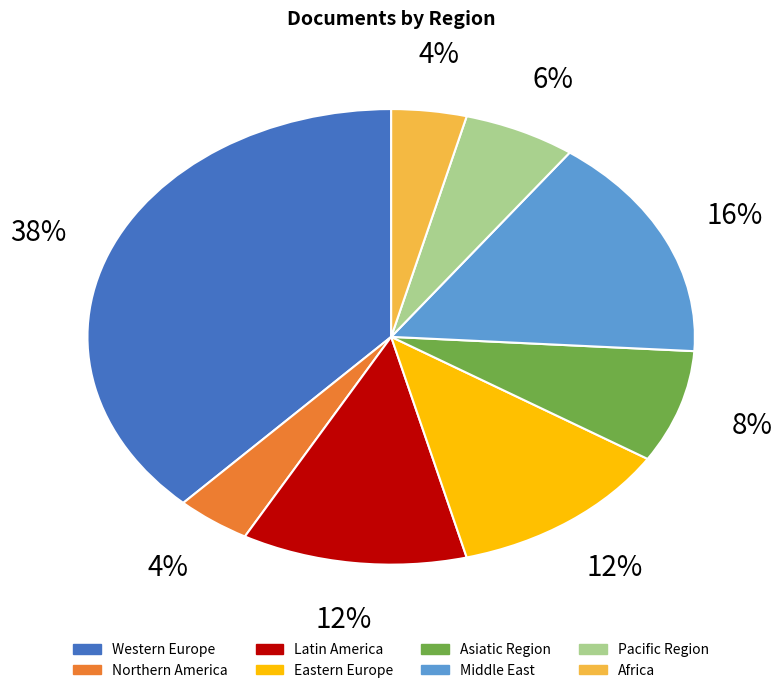

What is the largest slice in the pie chart?

Western Europe